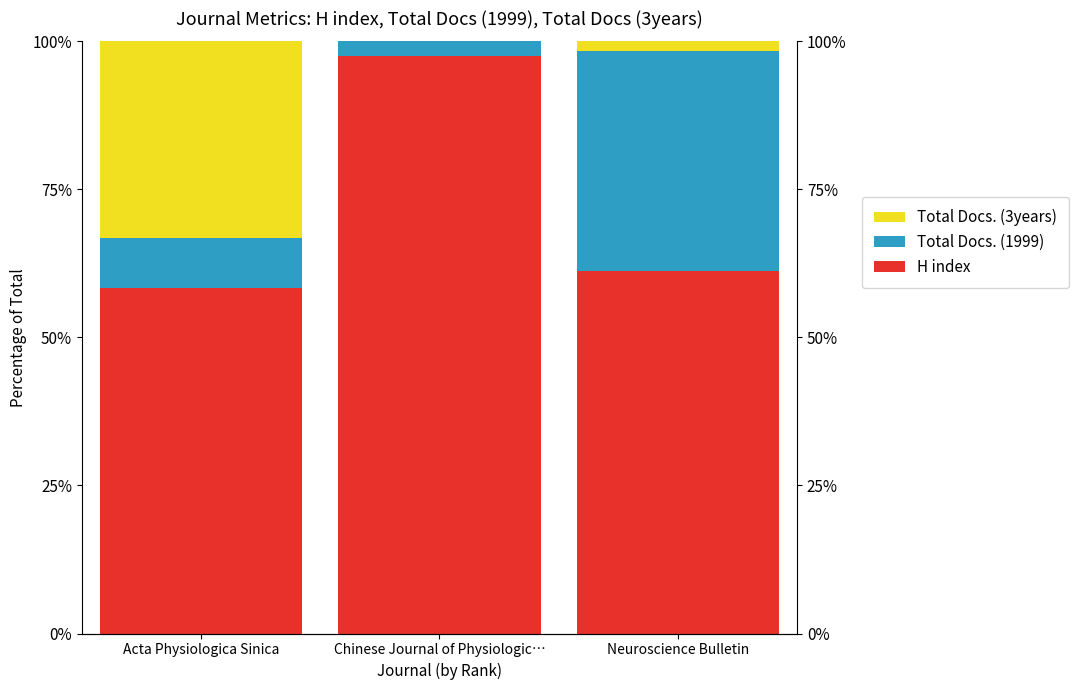

What is the label of the 1st bar from the right?

Neuroscience Bulletin